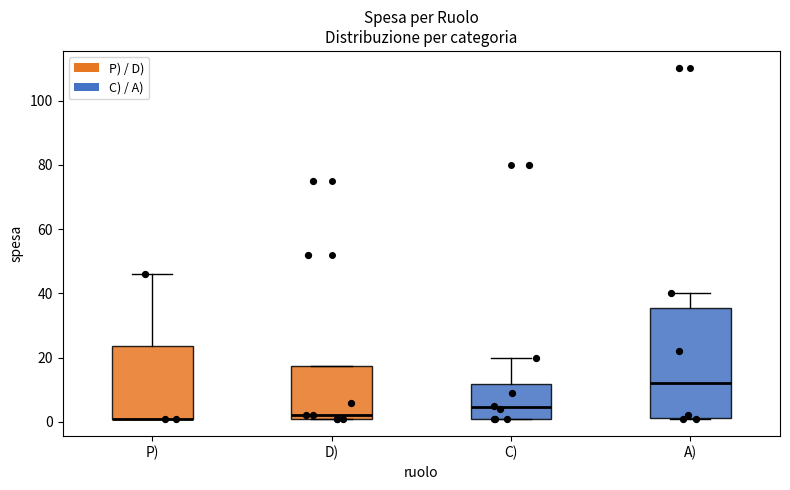

Reading left to right, transcribe this box plot: for each box, give where its median line is, the range the box spans, and where its two whiskers end, as read against the y-axis. The values are not printed on the chart, so give them approximately, as read against the axis.

P): median 2 (drawn on the box's lower edge), box 2 to 24, whiskers 2 to 46
D): median 2 (just above the box's lower edge), box 2 to 18, whiskers 2 to 18
C): median 4, box 2 to 12, whiskers 2 to 20
A): median 12, box 2 to 36, whiskers 2 to 40